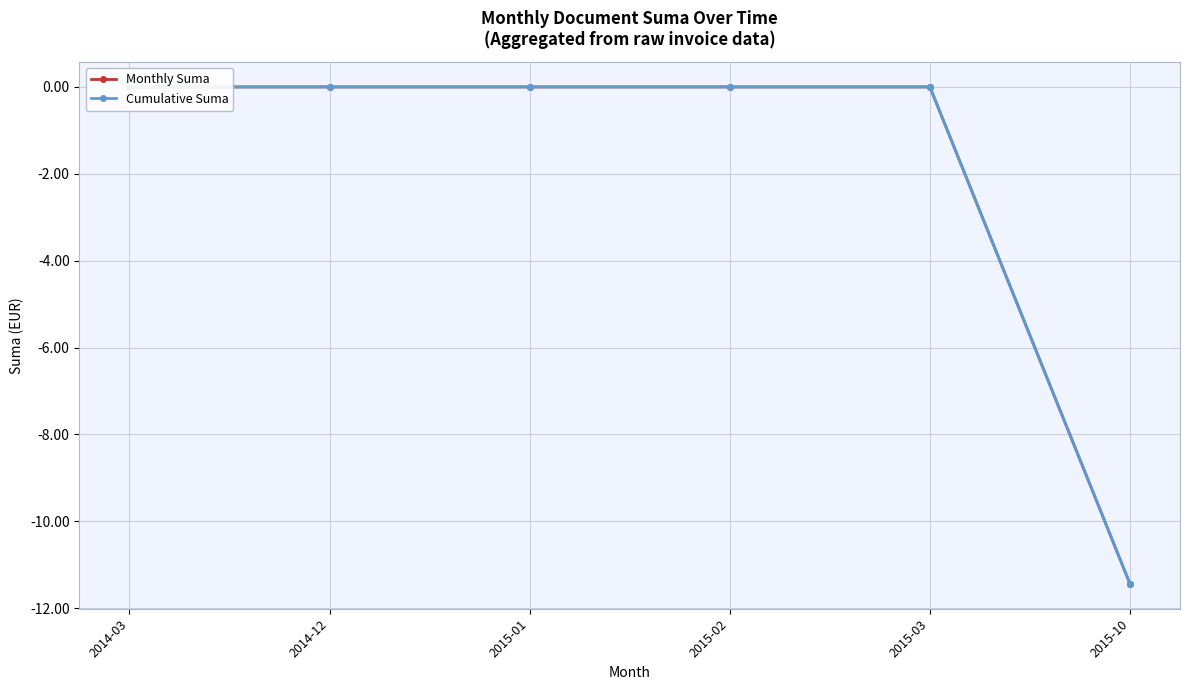

Is it true that Cumulative Suma equals -5.1 at 2015-10?

False